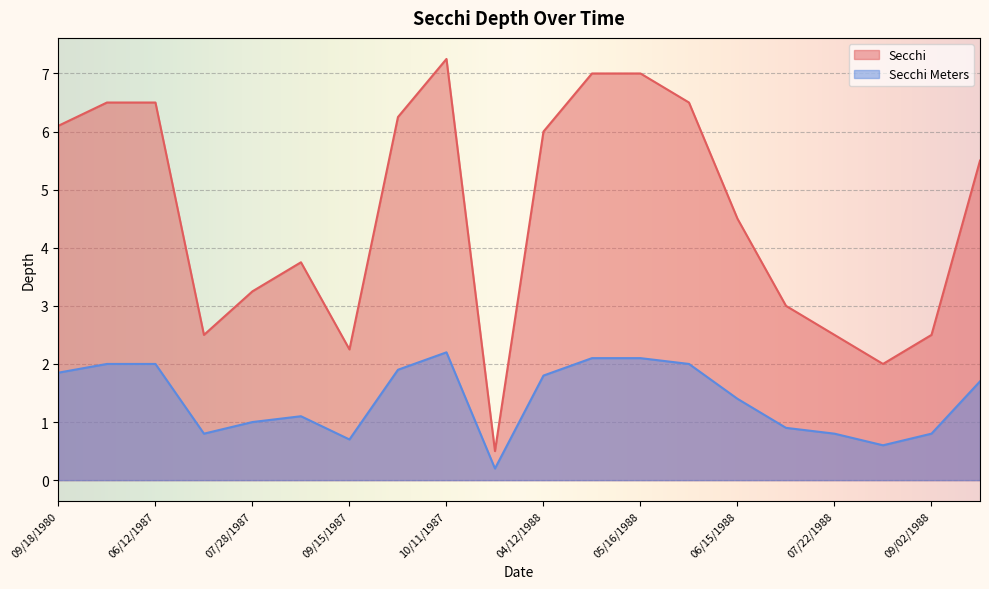

What is the maximum value for Secchi Meters?

2.2